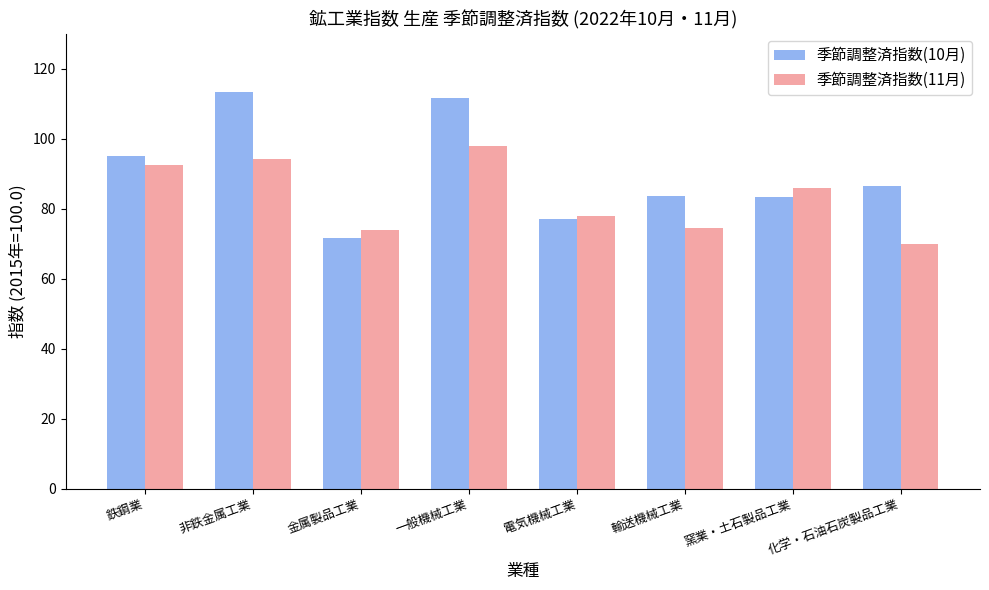

Is the value of 季節調整済指数(10月) at 非鉄金属工業 greater than the value of 季節調整済指数(11月) at 窯業・土石製品工業?

Yes